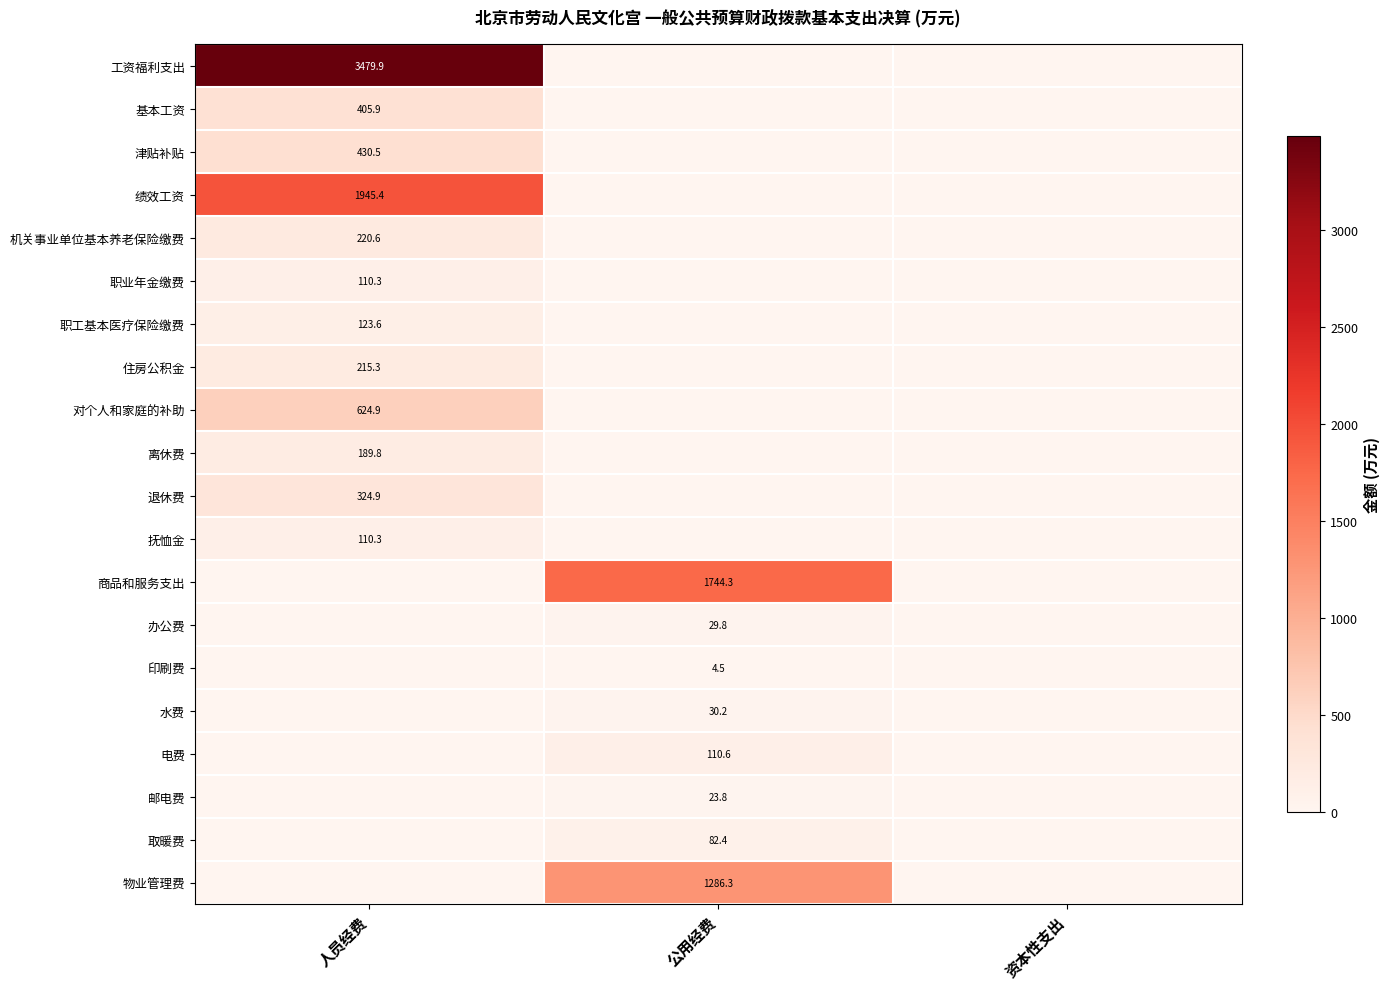

Is it true that 办公费 equals 29.8 at 公用经费?

True